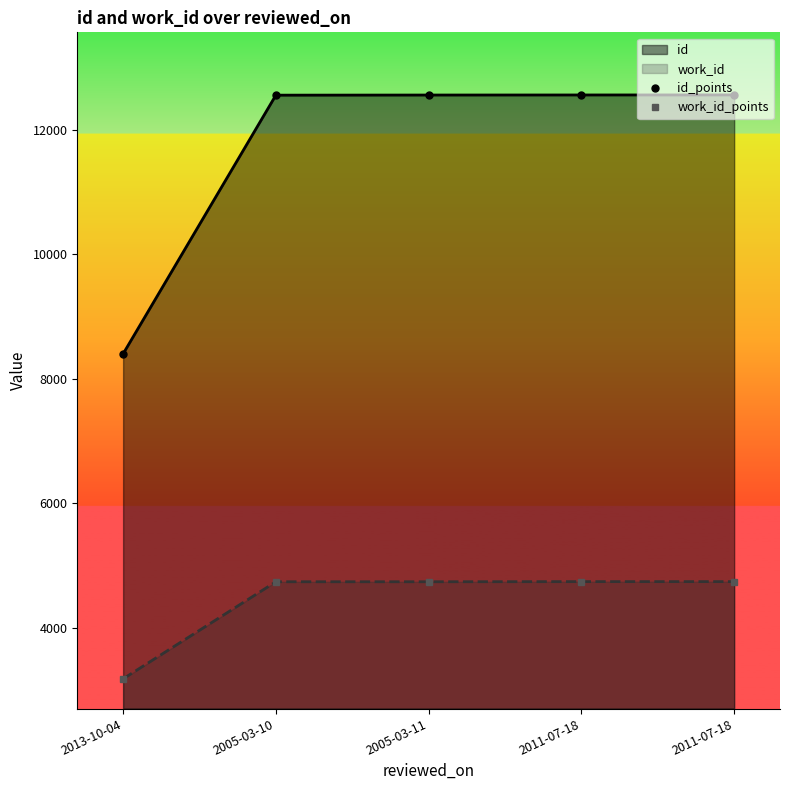

True or false: id_points and work_id_points cross at least once.

False